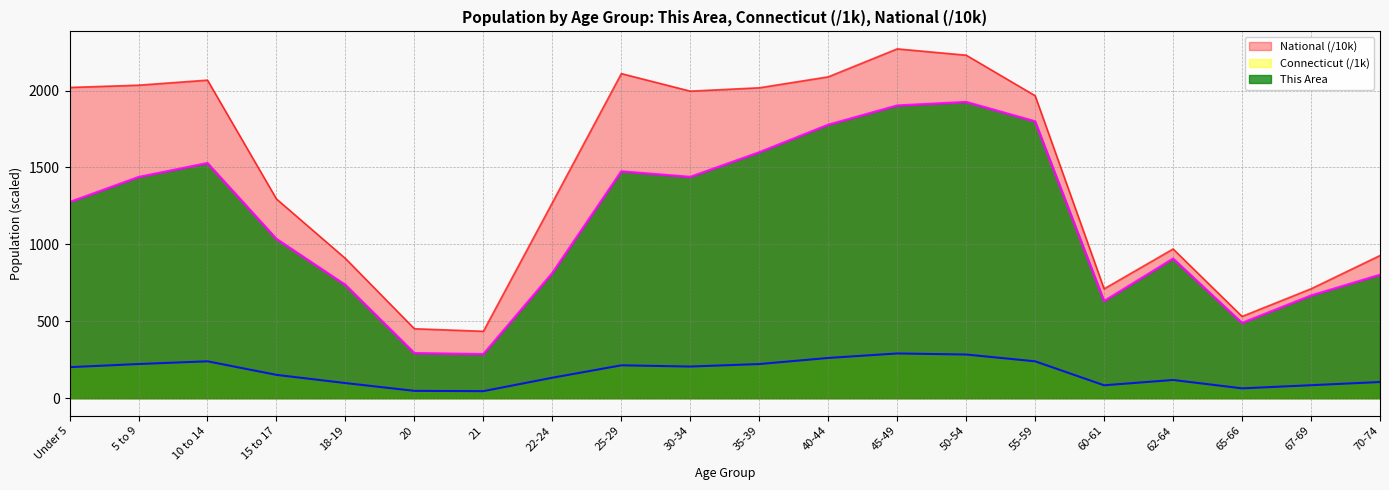

How many data points in Connecticut are less than 202?

10